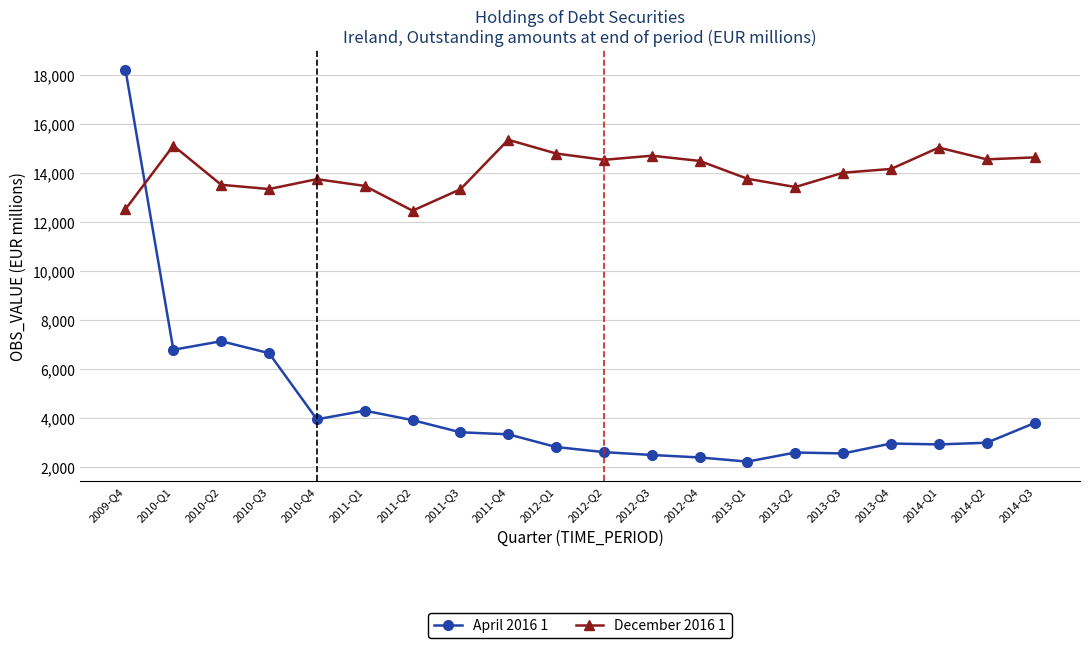

Which category has the highest value in the April 2016 1 series?

2009-Q4